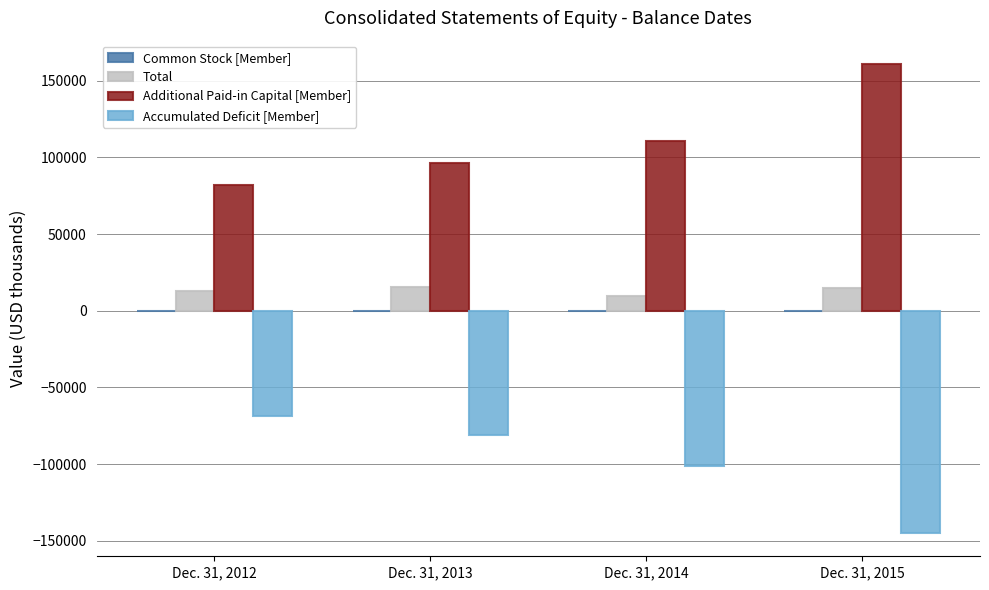

The value of Accumulated Deficit [Member] at Dec. 31, 2013 is -81258. True or false?

True